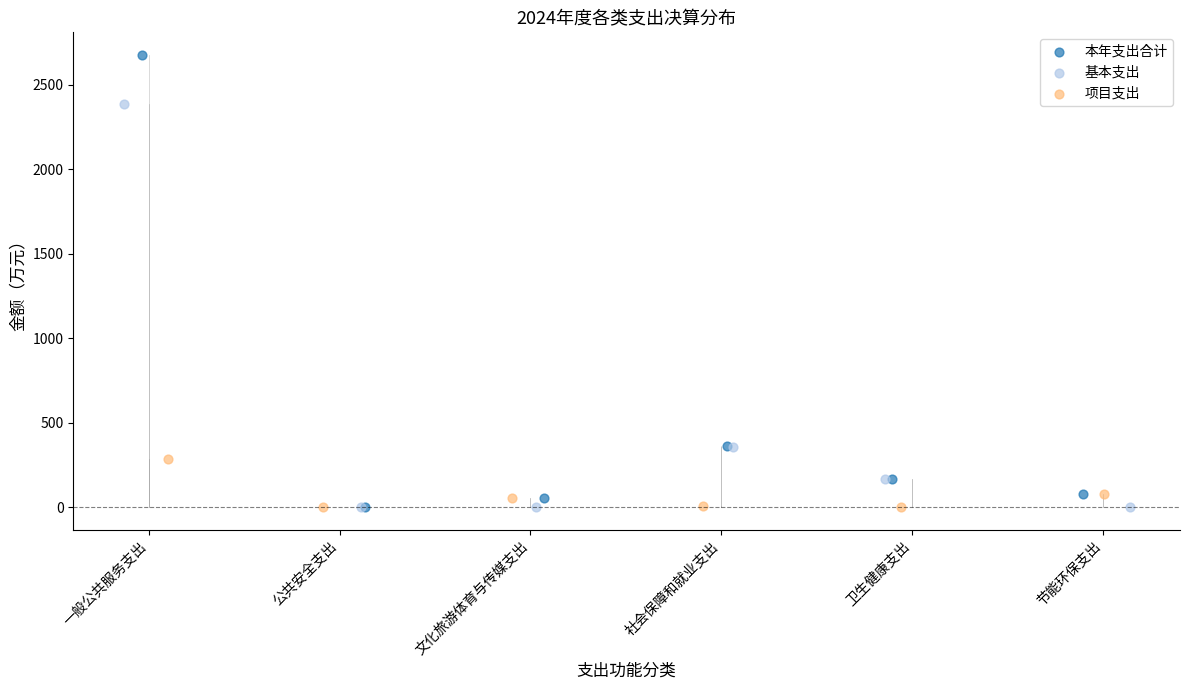

Which series has the widest spread of Y values?

本年支出合计